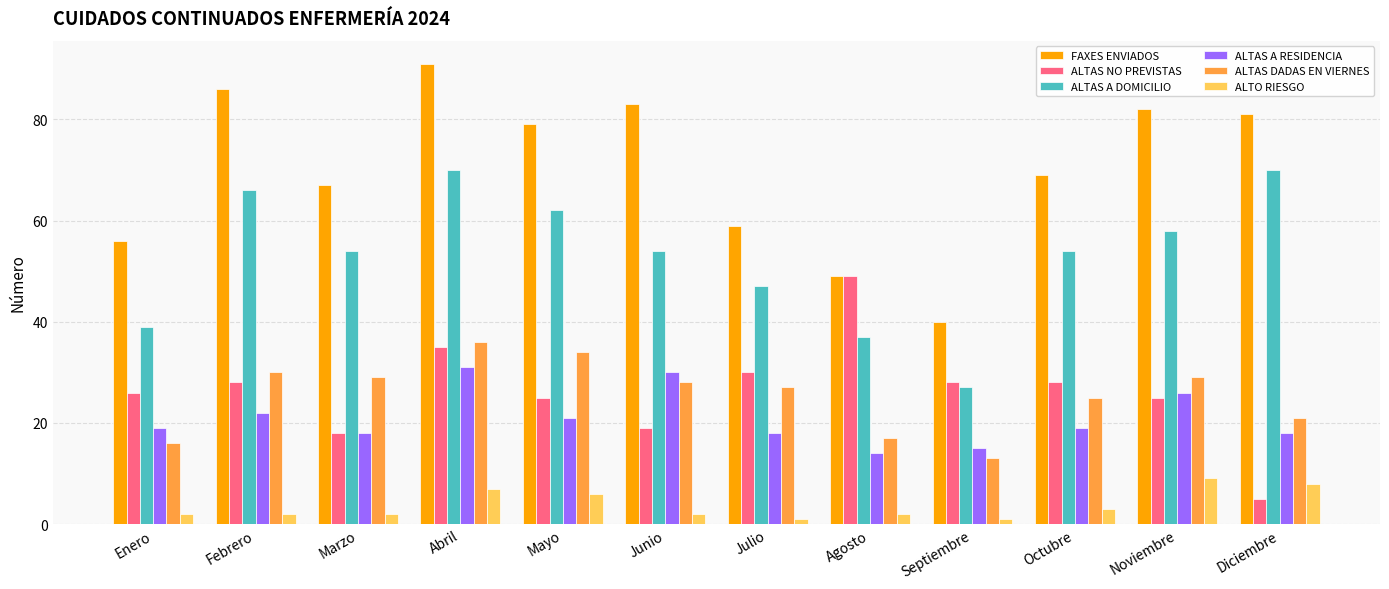

Reading left to right, transcribe all the data shown in this chart.

FAXES ENVIADOS: Enero=56	Febrero=86	Marzo=67	Abril=91	Mayo=79	Junio=83	Julio=59	Agosto=49	Septiembre=40	Octubre=69	Noviembre=82	Diciembre=81
ALTAS NO PREVISTAS: Enero=26	Febrero=28	Marzo=18	Abril=35	Mayo=25	Junio=19	Julio=30	Agosto=49	Septiembre=28	Octubre=28	Noviembre=25	Diciembre=5
ALTAS A DOMICILIO: Enero=39	Febrero=66	Marzo=54	Abril=70	Mayo=62	Junio=54	Julio=47	Agosto=37	Septiembre=27	Octubre=54	Noviembre=58	Diciembre=70
ALTAS A RESIDENCIA: Enero=19	Febrero=22	Marzo=18	Abril=31	Mayo=21	Junio=30	Julio=18	Agosto=14	Septiembre=15	Octubre=19	Noviembre=26	Diciembre=18
ALTAS DADAS EN VIERNES: Enero=16	Febrero=30	Marzo=29	Abril=36	Mayo=34	Junio=28	Julio=27	Agosto=17	Septiembre=13	Octubre=25	Noviembre=29	Diciembre=21
ALTO RIESGO: Enero=2	Febrero=2	Marzo=2	Abril=7	Mayo=6	Junio=2	Julio=1	Agosto=2	Septiembre=1	Octubre=3	Noviembre=9	Diciembre=8